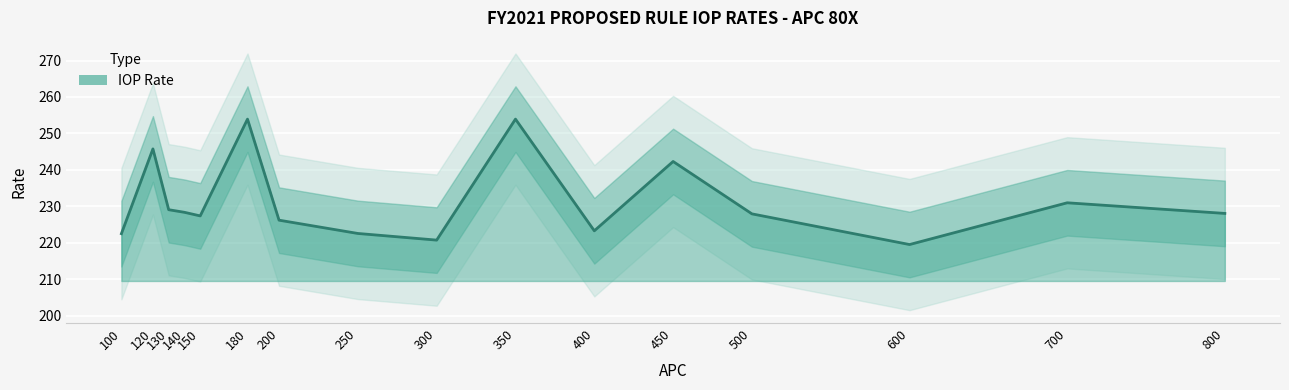

Where is the data nearest to the value 236?

700